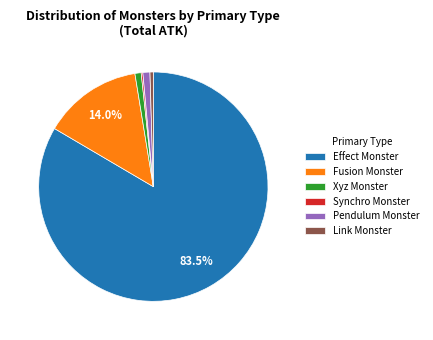

Do Effect Monster and Xyz Monster together represent more than half of the pie?

Yes